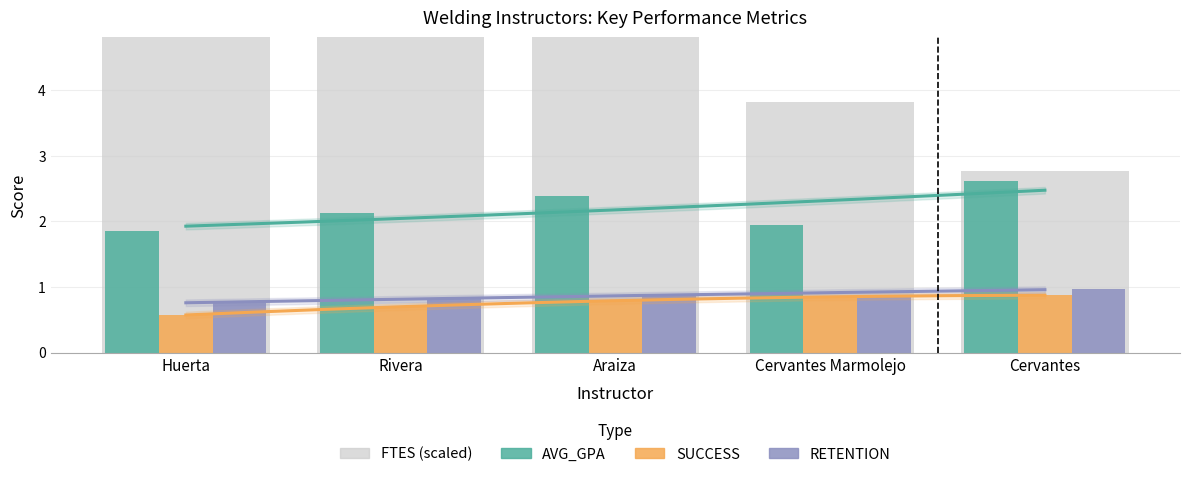

What is the sum of the RETENTION values at Araiza and Rivera?

1.7